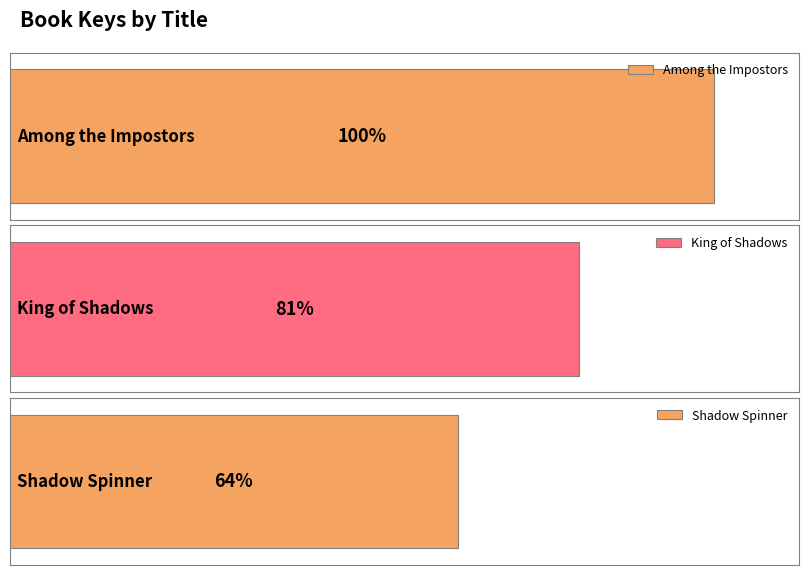

What position from the right is King of Shadows?

2